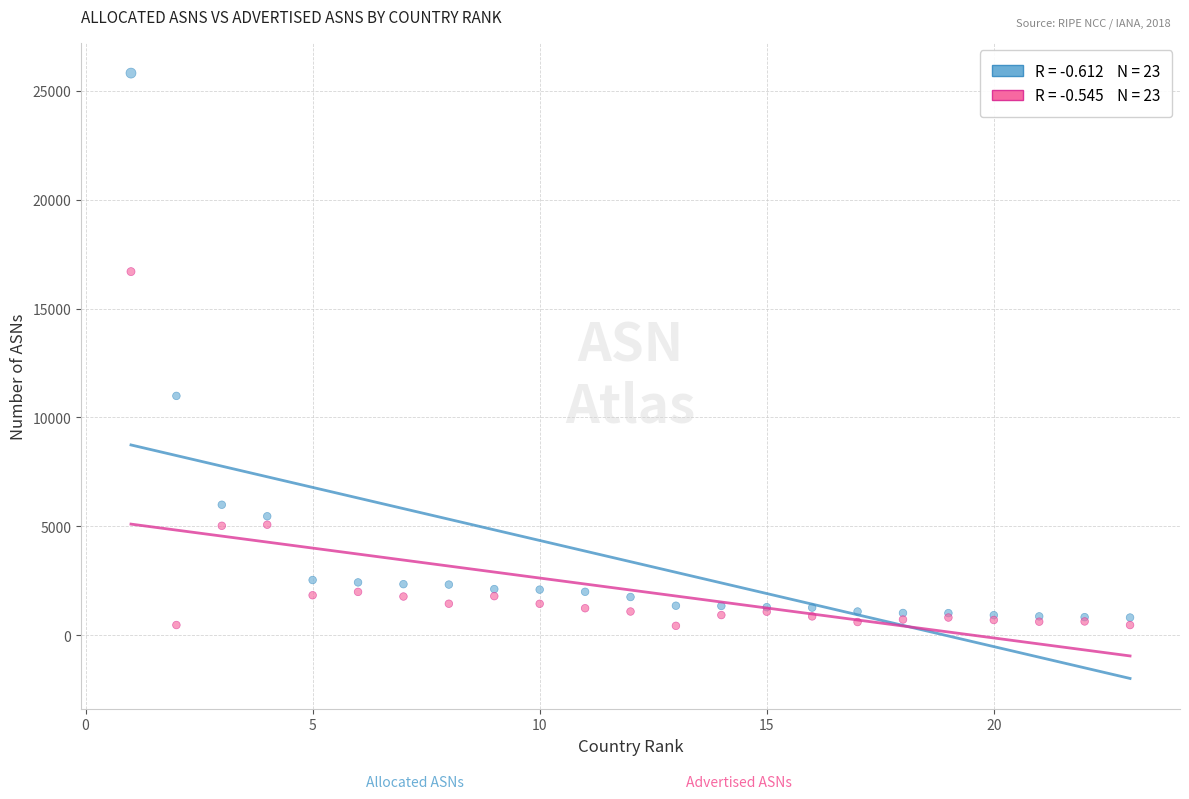

Across all series, what Y value is closest to 13122?

10991